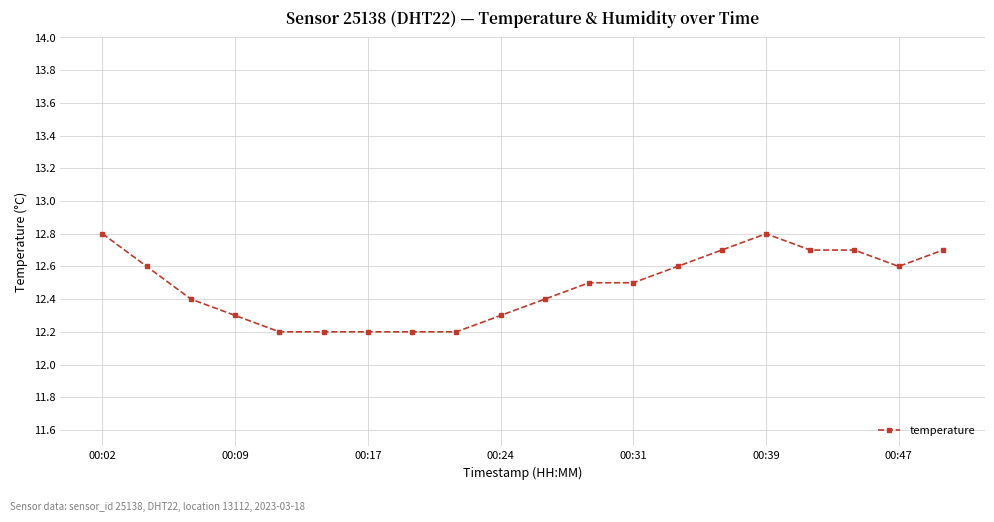

Reading left to right, list all the values displayed in this chart.

12.8	12.6	12.4	12.3	12.2	12.2	12.2	12.2	12.2	12.3	12.4	12.5	12.5	12.6	12.7	12.8	12.7	12.7	12.6	12.7